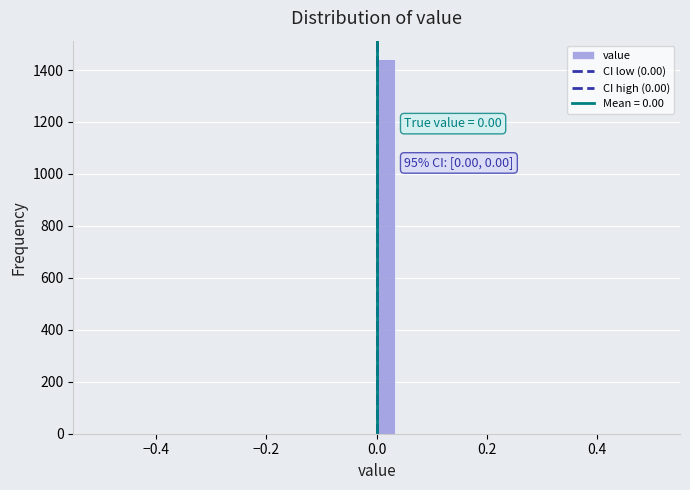

Around what value on the x-axis is the tallest bar? Give the approximate position of its centre, as read against the axis.

0.02